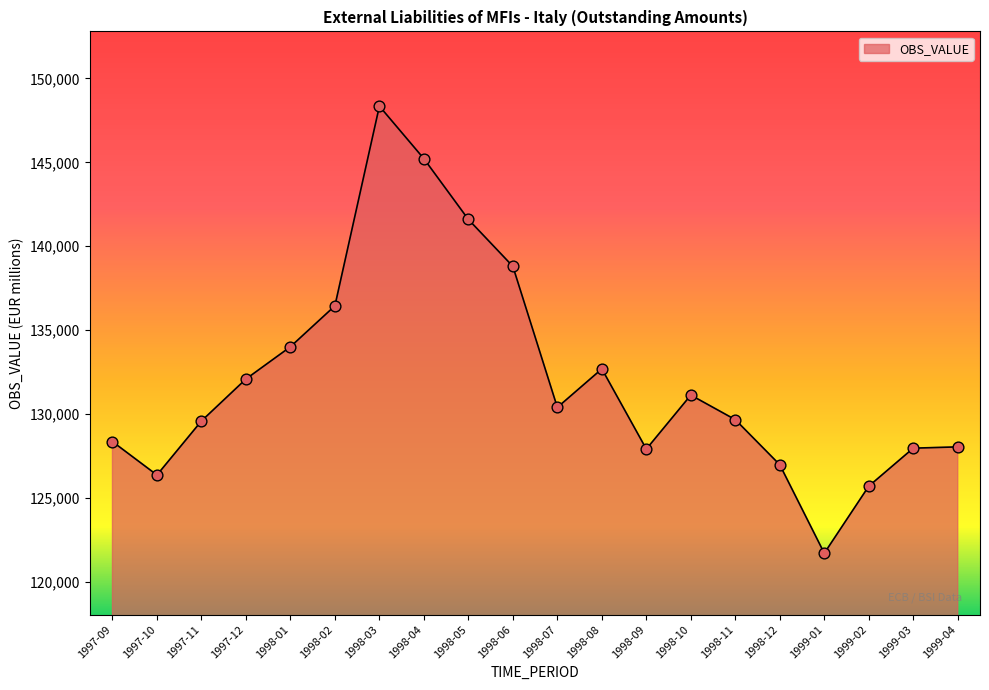

What is the change in value from 1998-09 to 1999-01?

-6202